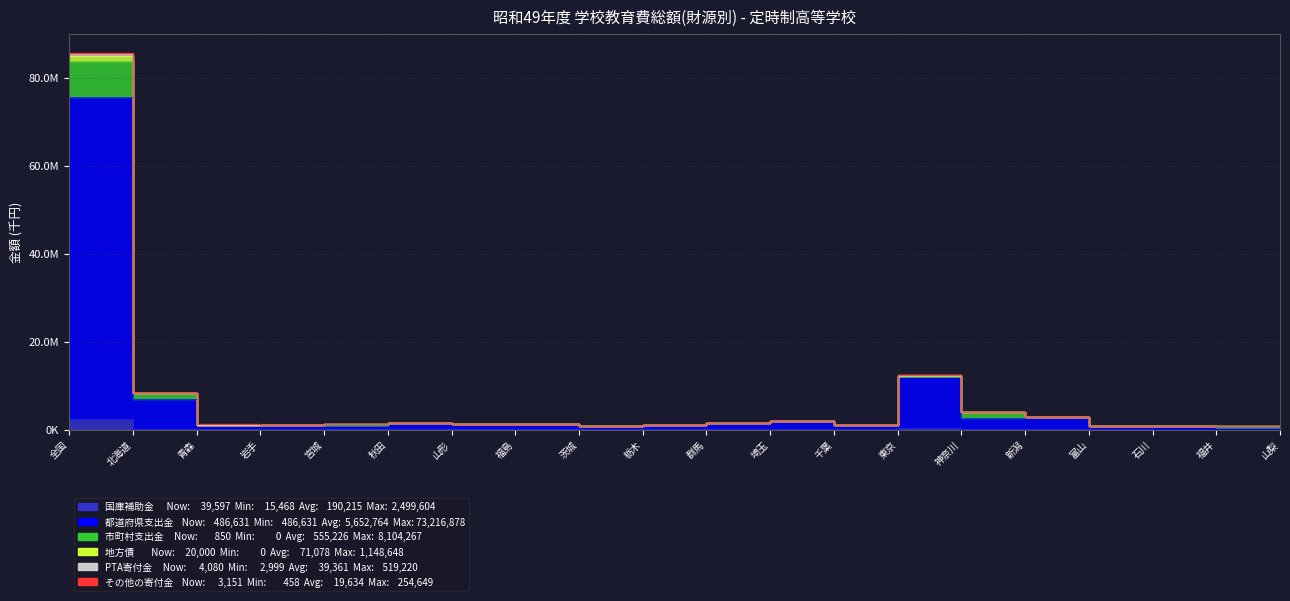

What is the average value of the 国庫補助金 series?

190215